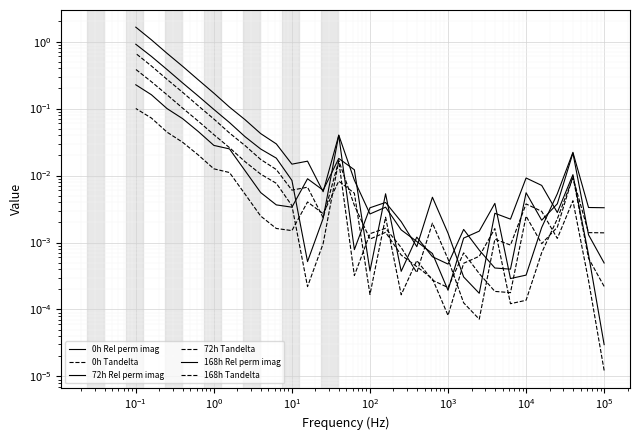

How many categories are shown in the chart?

31